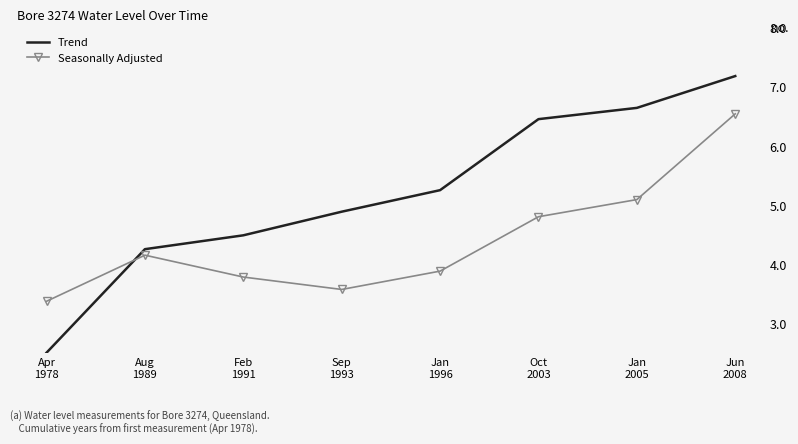

Between Apr
1978 and Jan
1996, which series saw the biggest shift?

Trend